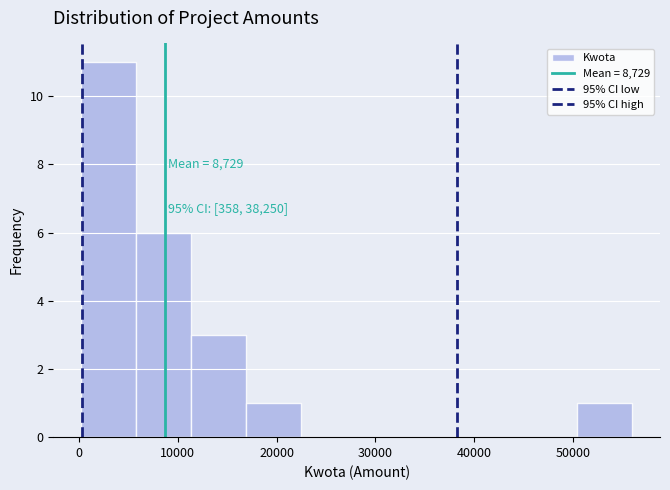

Over which range of the x-axis is the bar tallest?

0 to 6000